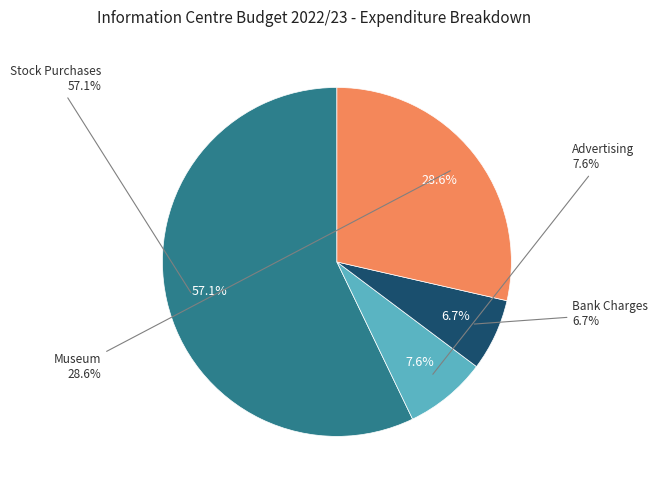

Which has a higher value, Bank Charges or Stock Purchases?

Stock Purchases